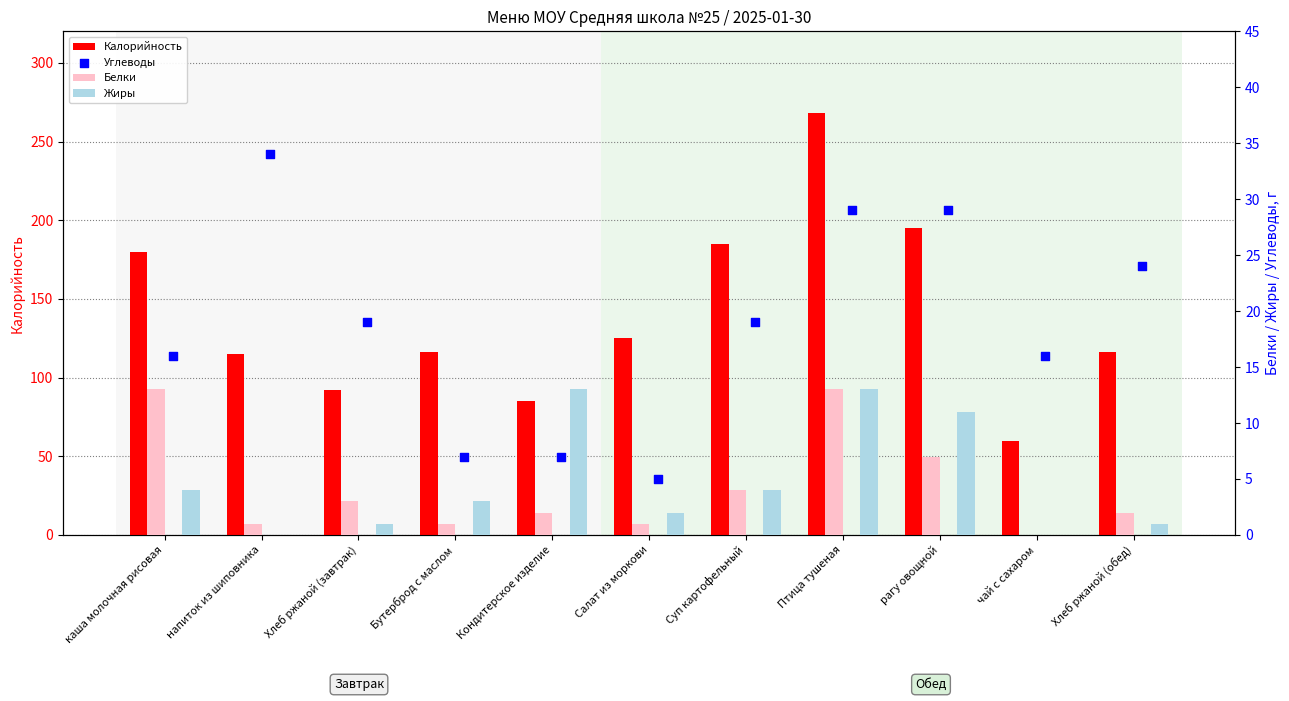

What is the total value across all series at Хлеб ржаной (обед)?

143